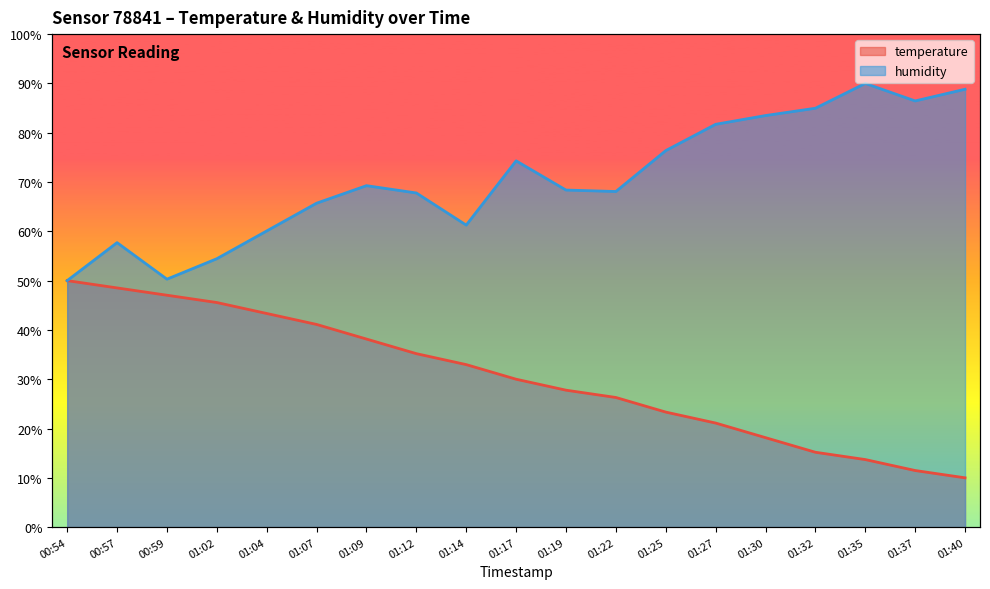

Reading right to left, transcribe all the data shown in this chart.

temperature: 01:40=10.0	01:37=11.5	01:35=13.7	01:32=15.2	01:30=18.1	01:27=21.1	01:25=23.3	01:22=26.3	01:19=27.8	01:17=30.0	01:14=33.0	01:12=35.2	01:09=38.1	01:07=41.1	01:04=43.3	01:02=45.6	00:59=47.0	00:57=48.5	00:54=50.0
humidity: 01:40=88.8	01:37=86.4	01:35=90.0	01:32=85.0	01:30=83.5	01:27=81.7	01:25=76.4	01:22=68.1	01:19=68.4	01:17=74.3	01:14=61.3	01:12=67.8	01:09=69.3	01:07=65.7	01:04=60.1	01:02=54.4	00:59=50.3	00:57=57.7	00:54=50.0